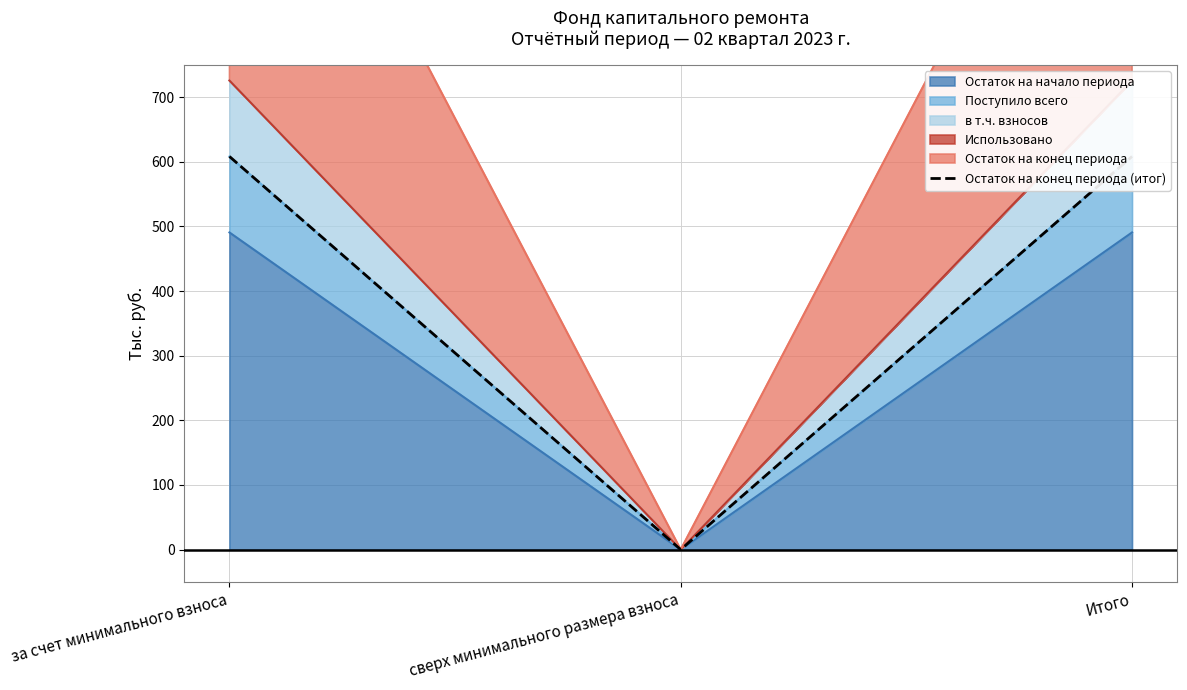

List the labels in order of value, smallest first.

сверх минимального размера взноса, за счет минимального взноса, Итого